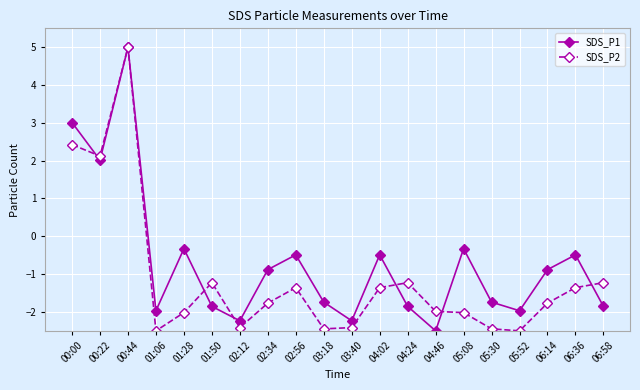

What is the total value across all series at 02:12?

-4.6